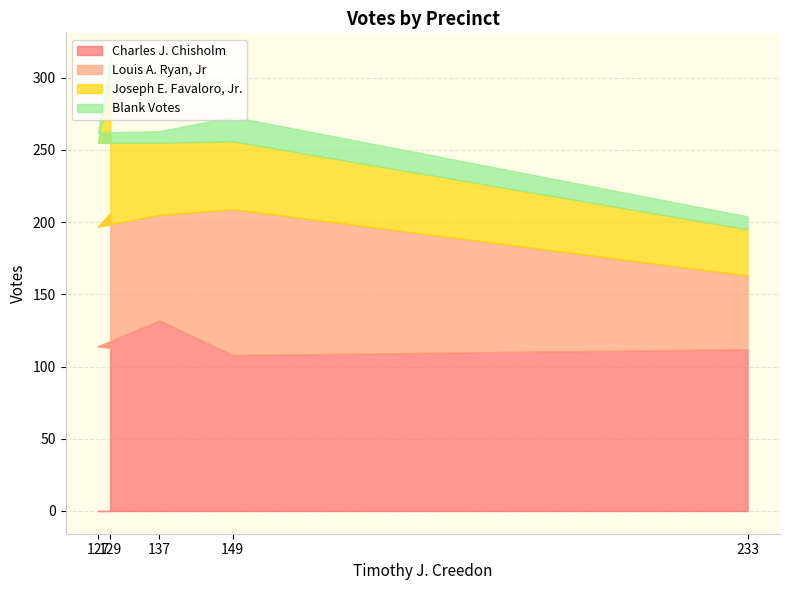

Does the chart have visible grid lines?

Yes